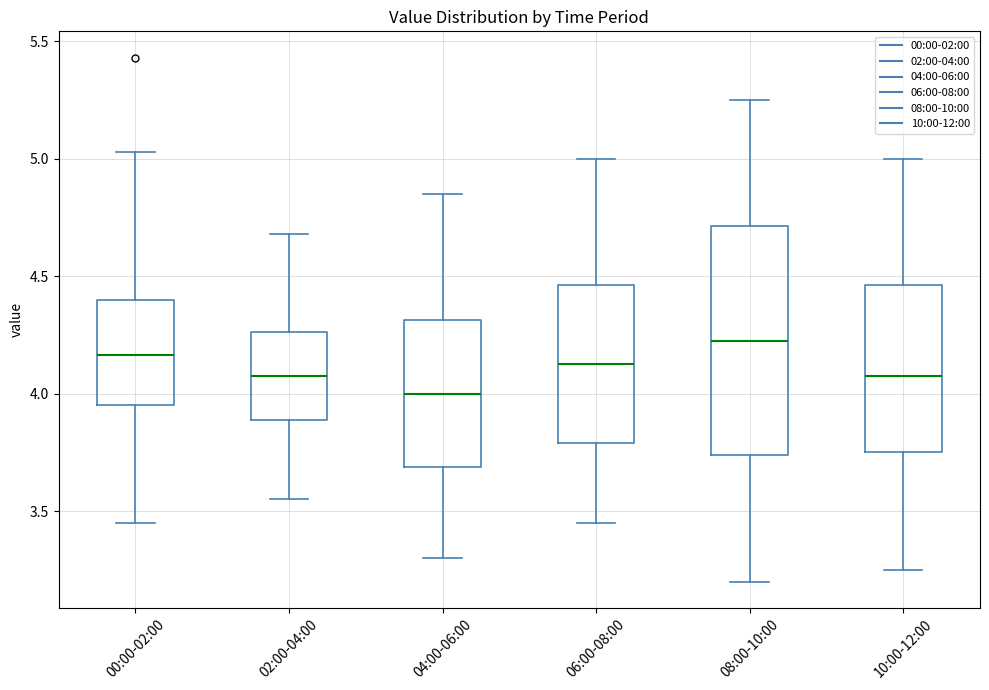

Which box's median line is the highest?

08:00-10:00